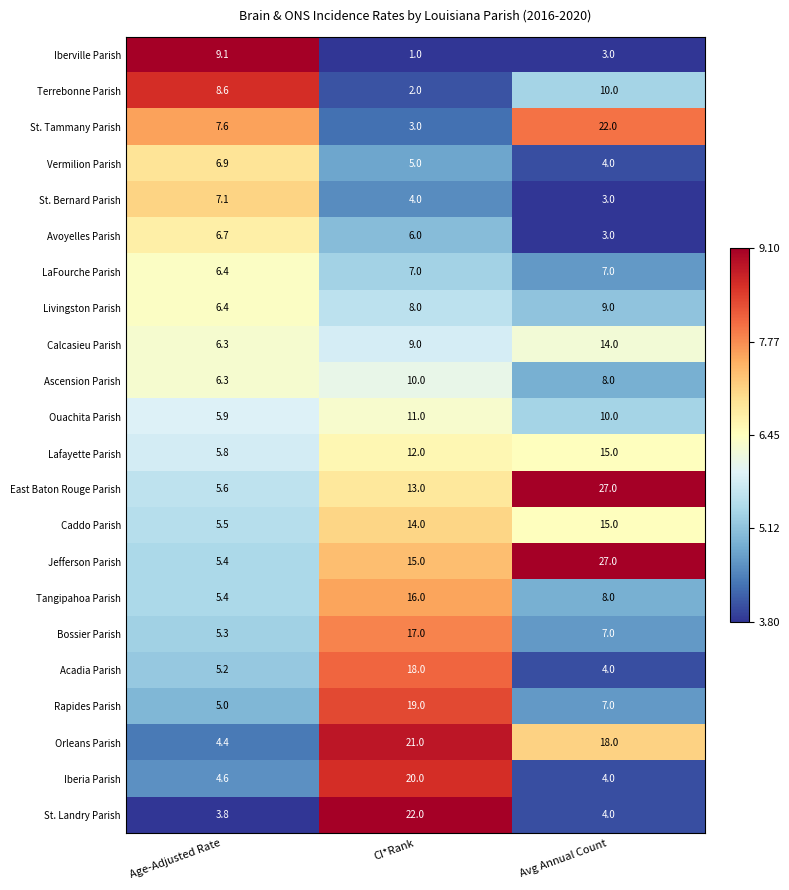

List the labels in order of Terrebonne Parish value, smallest first.

CI*Rank, Age-Adjusted Rate, Avg Annual Count